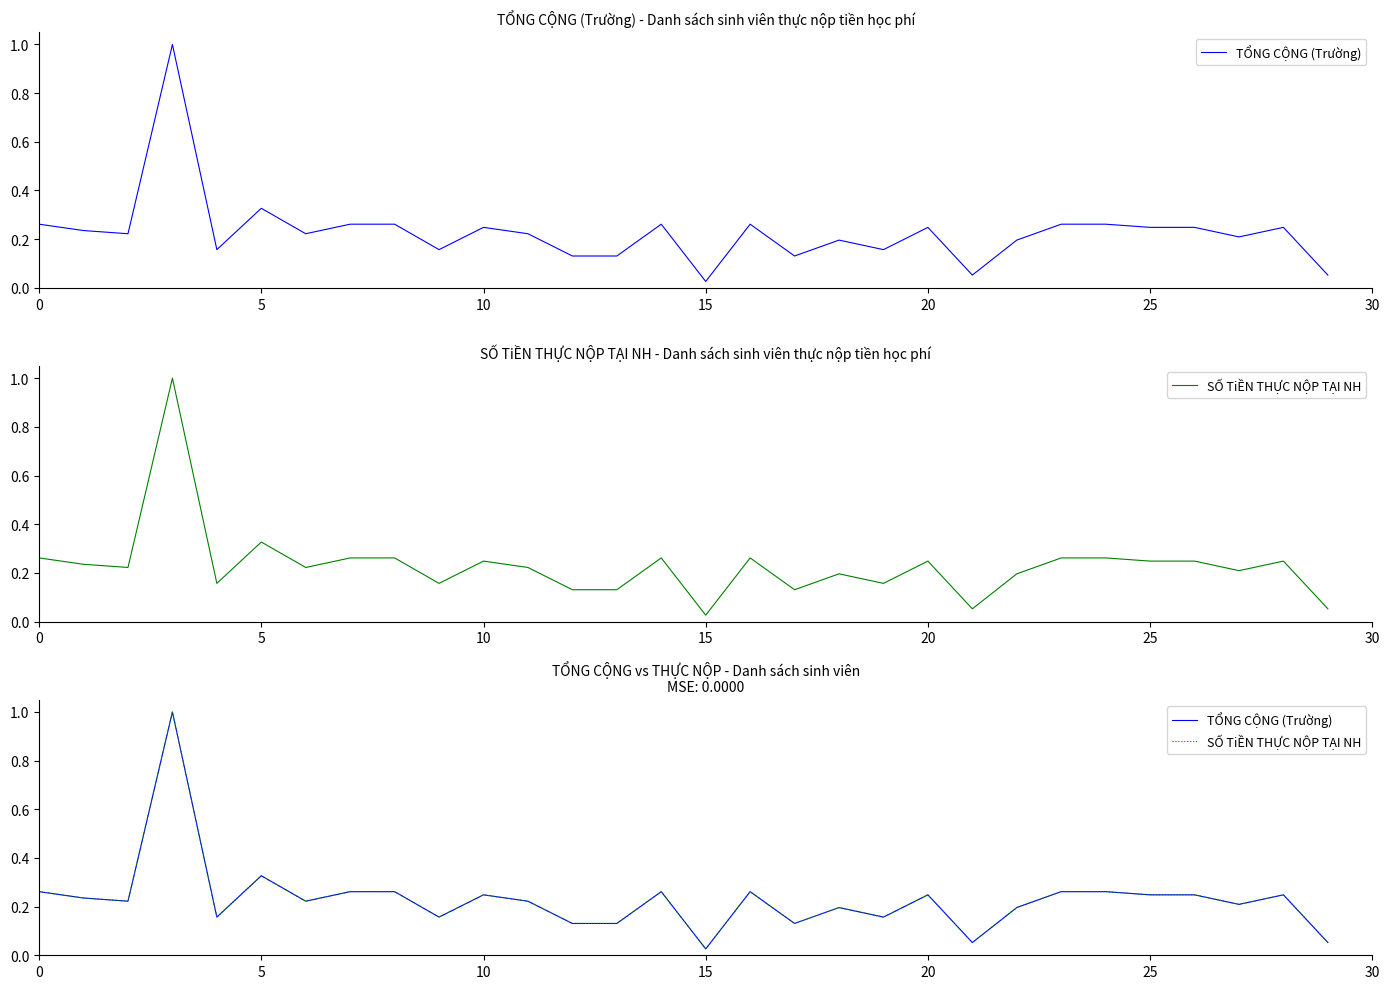

True or false: TỔNG CỘNG (Trường) and SỐ TiỀN THỰC NỘP TẠI NH cross at least once.

False